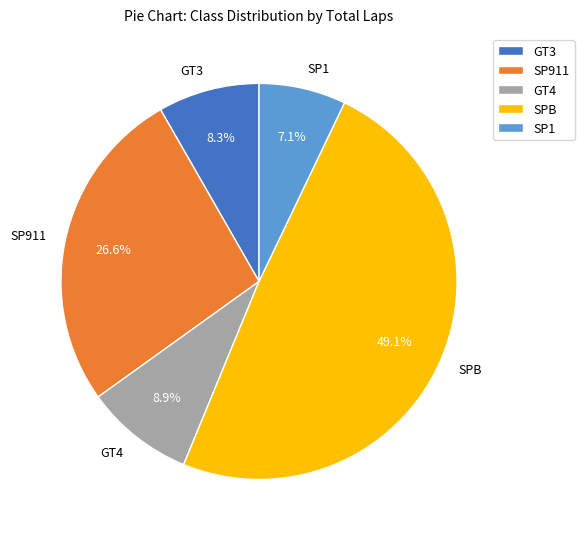

Does any single category account for the majority?

No